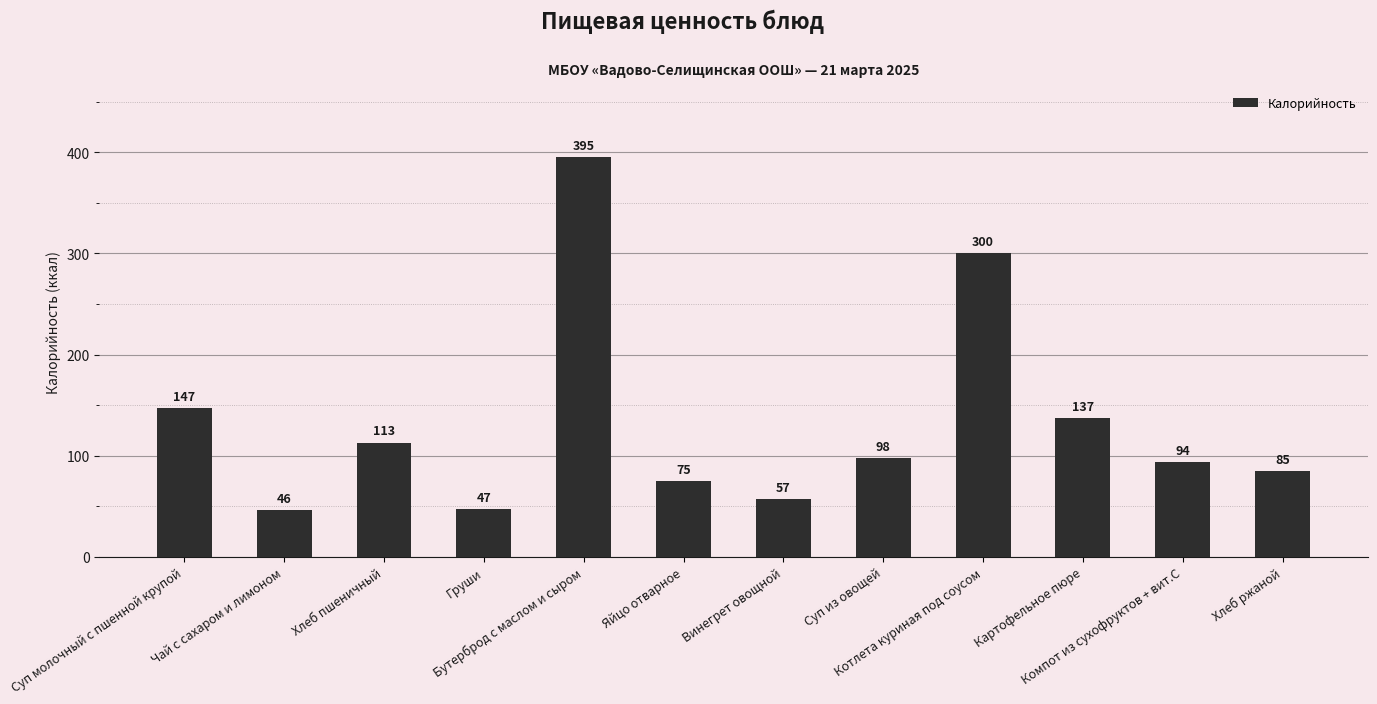

Reading left to right, extract all data points from this chart.

147	46	113	47	395	75	57	98	300	137	94	85